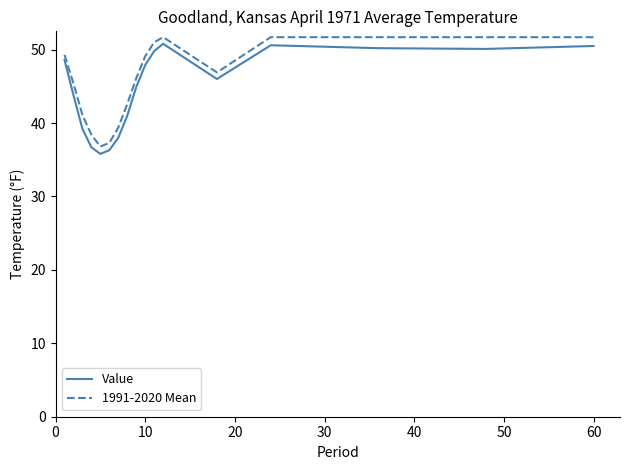

Is this an area chart (filled region under the line)?

No